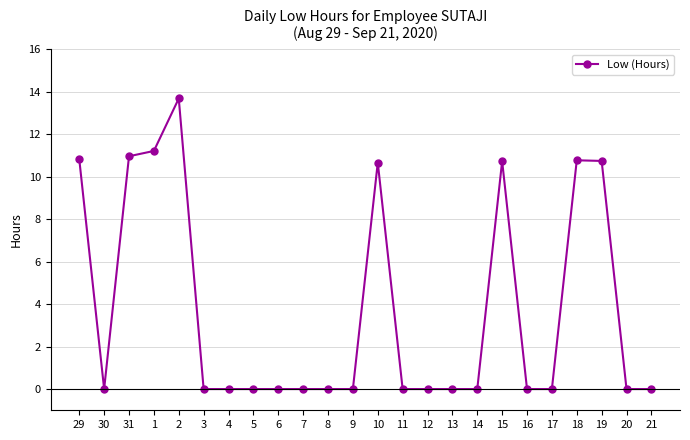

True or false: the data shows 11.0 at 31.

True